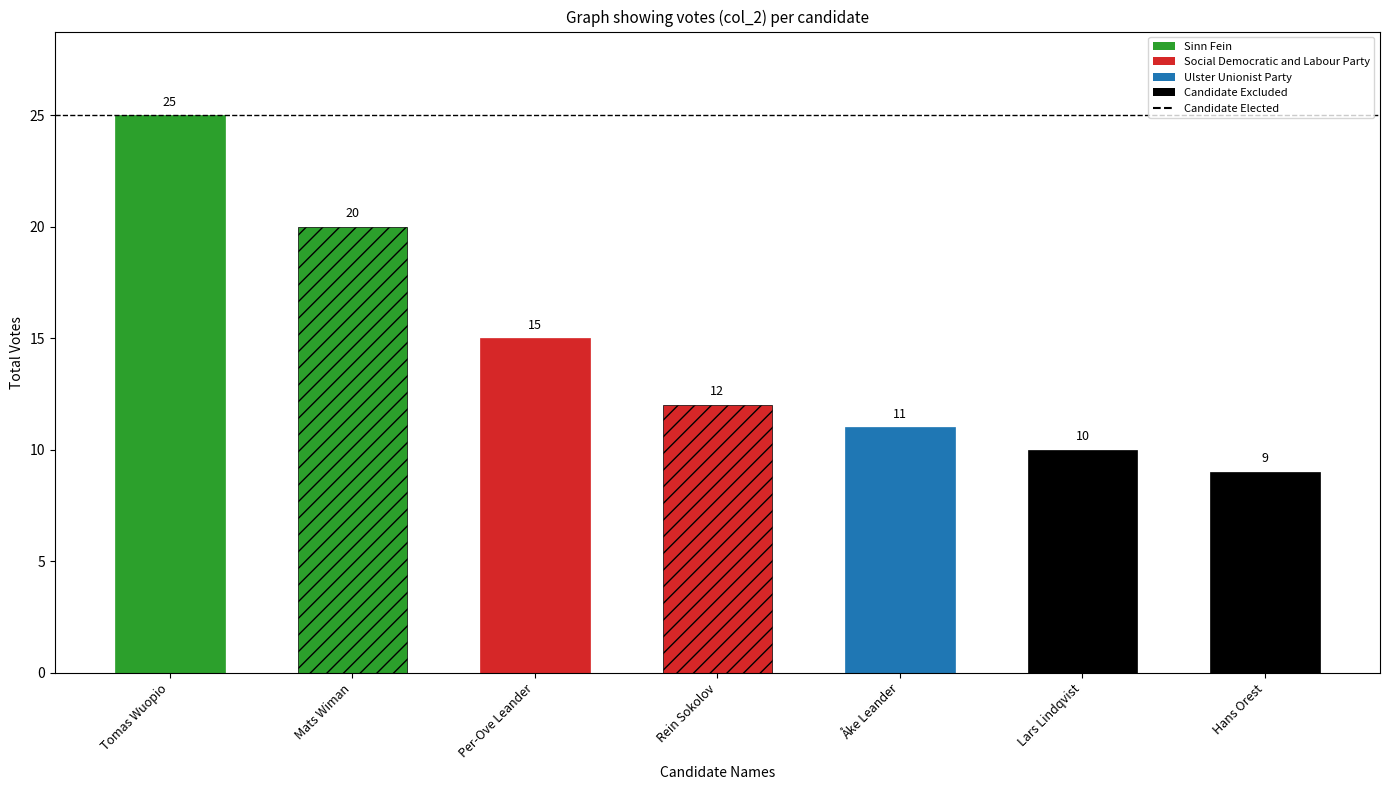

Reading right to left, transcribe all the data shown in this chart.

Hans Orest=9	Lars Lindqvist=10	Åke Leander=11	Rein Sokolov=12	Per-Ove Leander=15	Mats Wiman=20	Tomas Wuopio=25